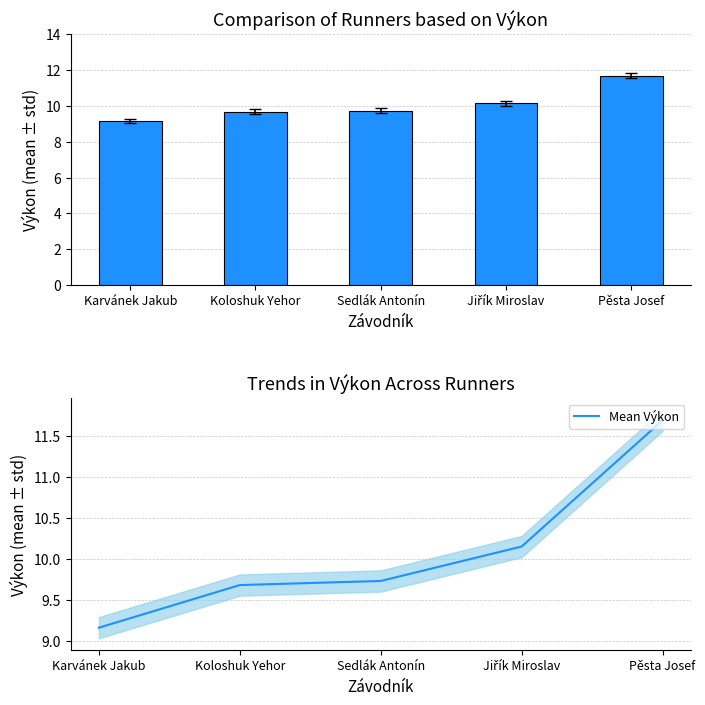

What is the label of the 4th bar from the left?

Jiřík Miroslav